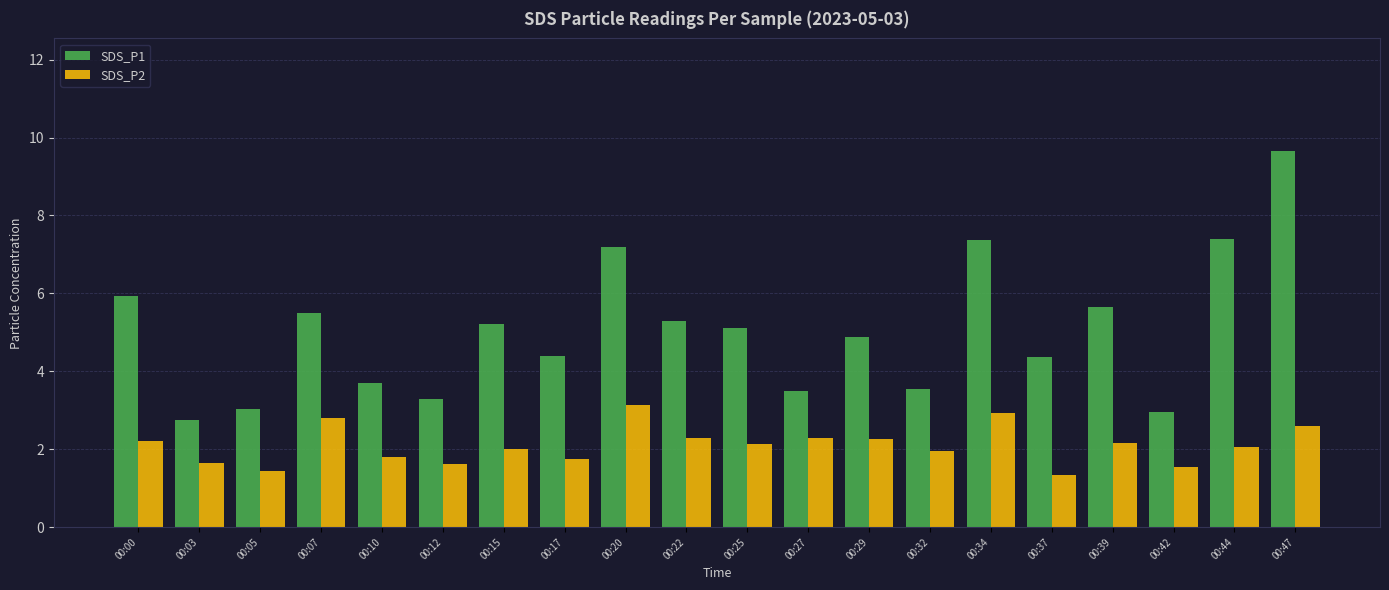

What are all the series names shown in the legend?

SDS_P1, SDS_P2